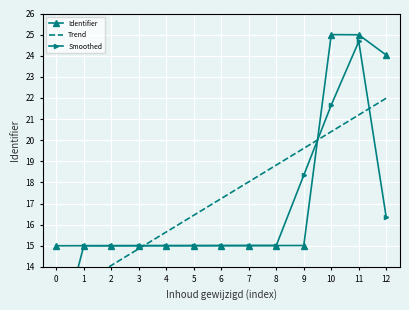

How many lines are shown in the chart?

3